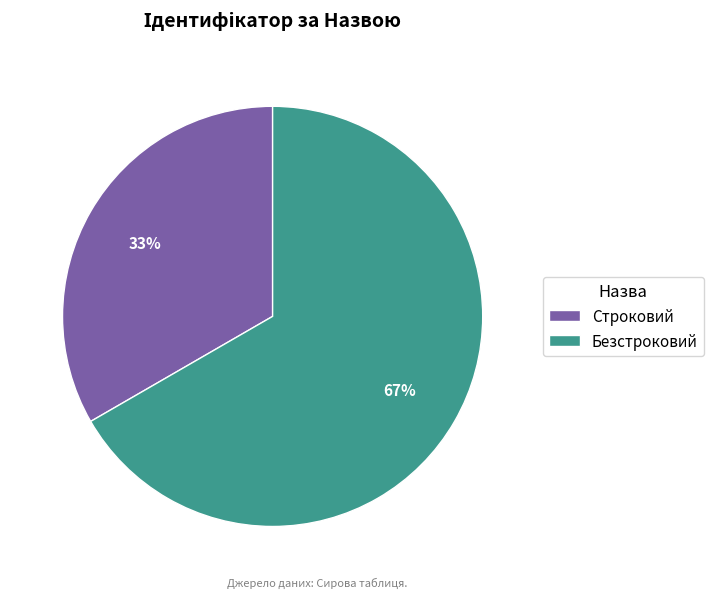

The Строковий slice represents 33% of the pie. True or false?

True